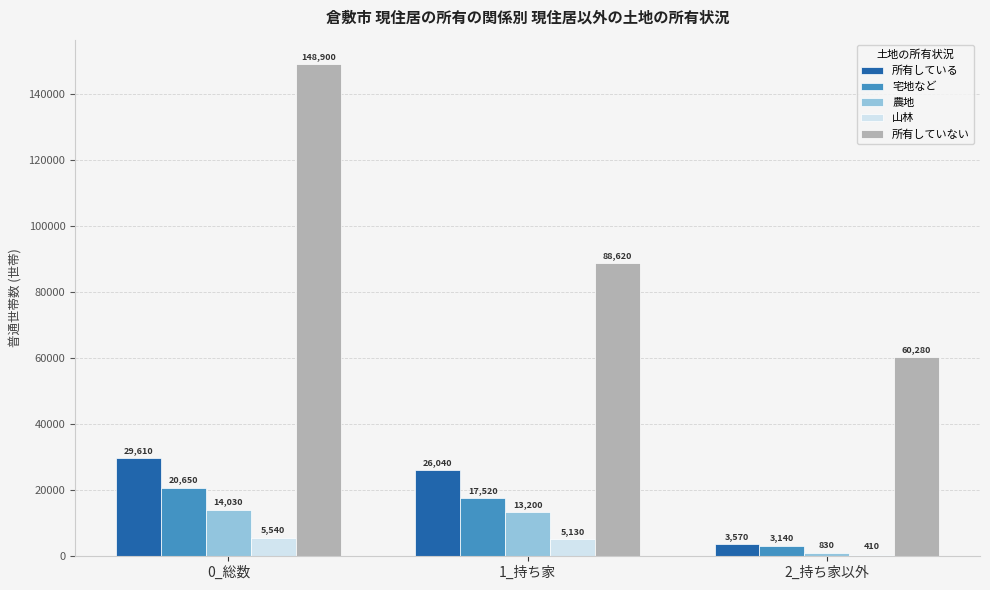

Is the value of 所有していない at 2_持ち家以外 greater than the value of 農地 at 1_持ち家?

Yes